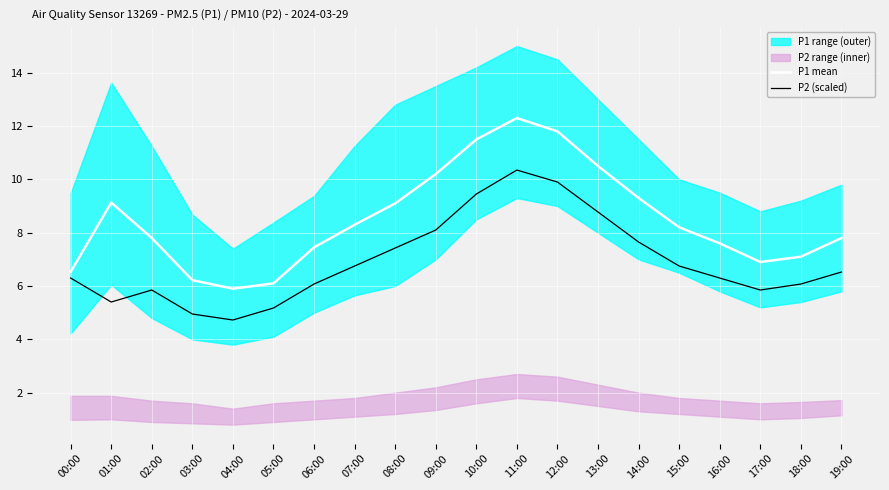

What is the total value across all series at 12:00?

21.7